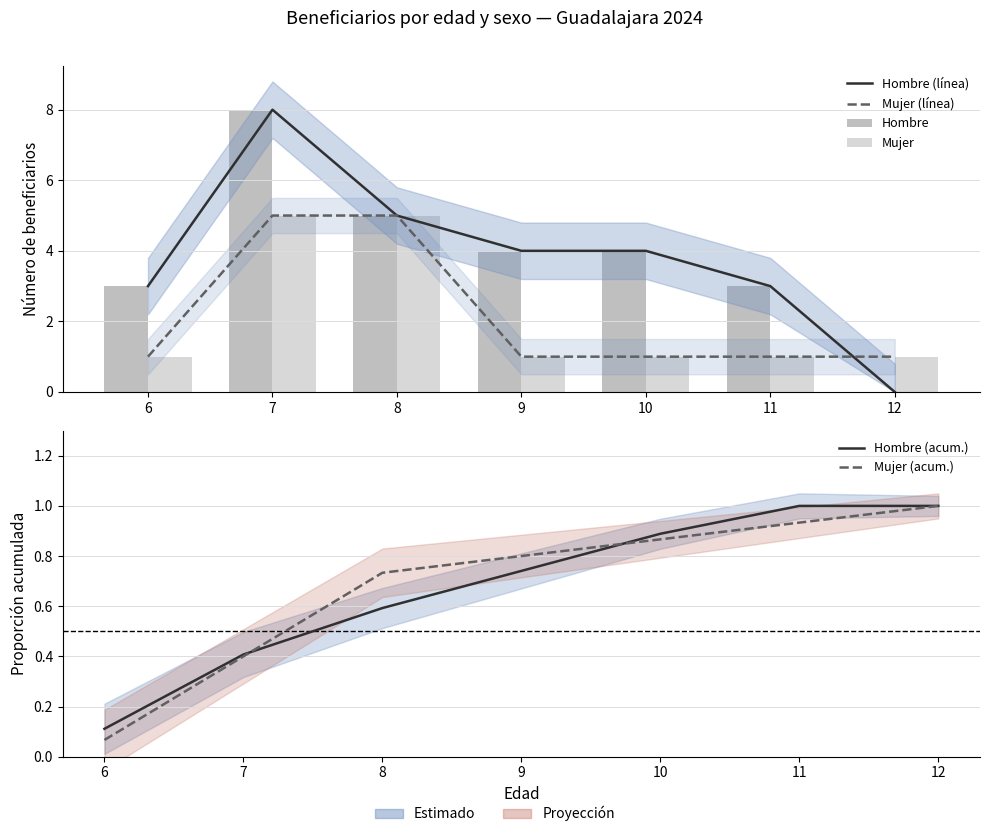

List the labels in order of Hombre (línea) value, smallest first.

12, 6, 11, 9, 10, 8, 7